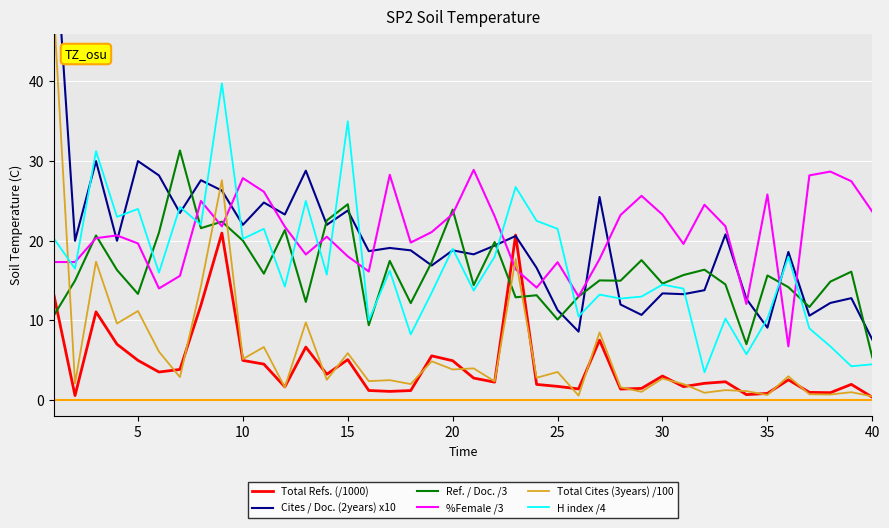

What is the maximum value for H index /4?

39.8